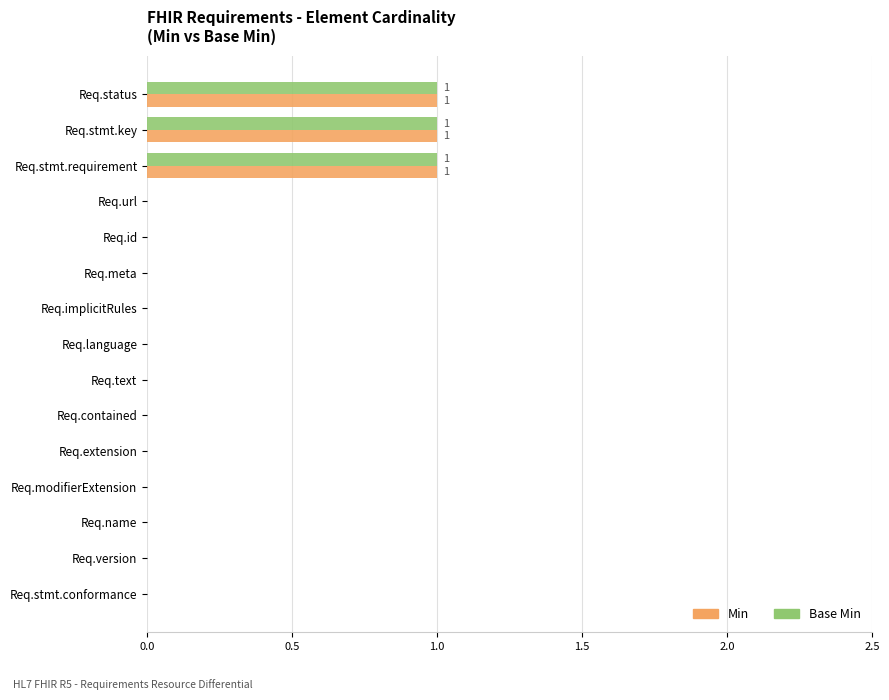

What is the sum of all Base Min values?

3